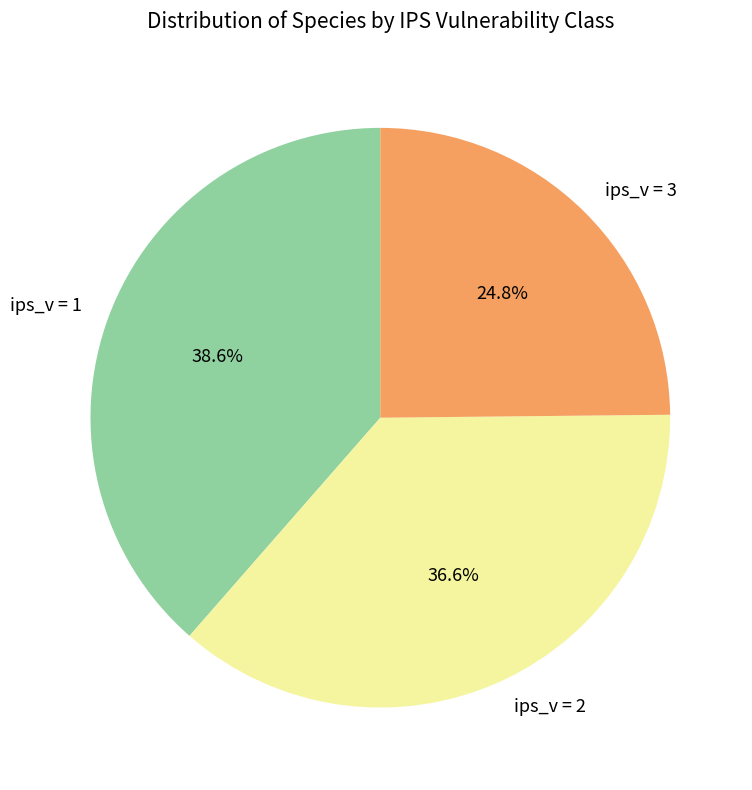

Which slice is the largest?

ips_v = 1